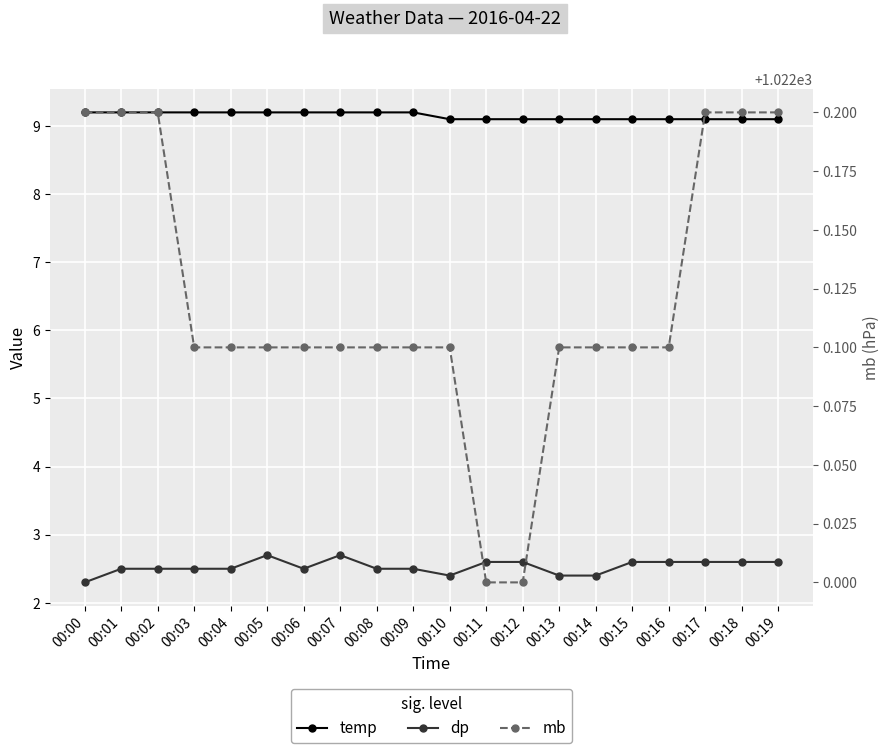

Is this an area chart (filled region under the line)?

No